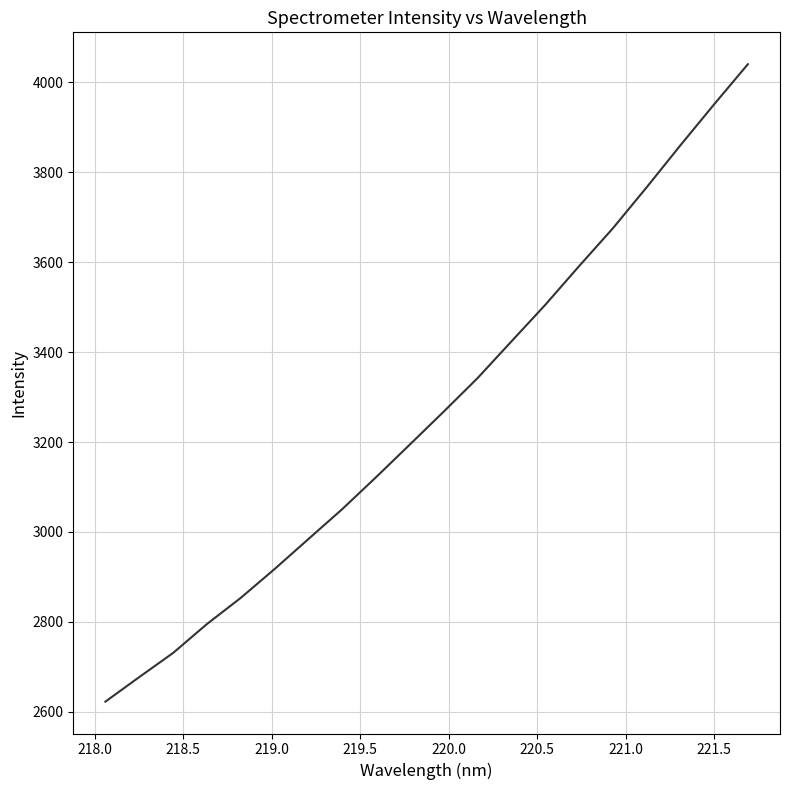

What is the maximum value shown in the chart?

4040.4